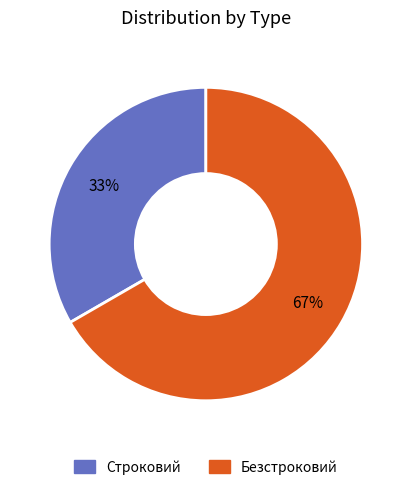

To the nearest percent, what portion does Безстроковий represent?

67%